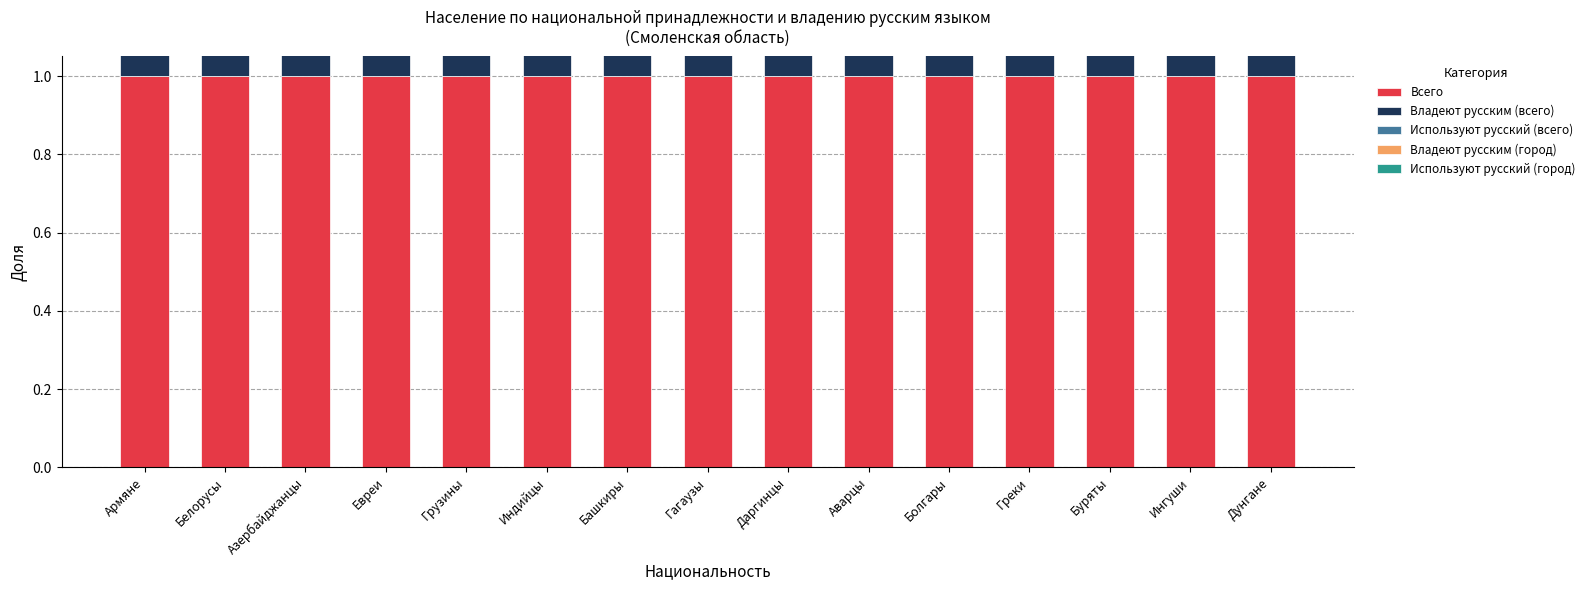

Reading right to left, transcribe all the data shown in this chart.

Всего: Дунгане=1.0	Ингуши=1.0	Буряты=1.0	Греки=1.0	Болгары=1.0	Аварцы=1.0	Даргинцы=1.0	Гагаузы=1.0	Башкиры=1.0	Индийцы=1.0	Грузины=1.0	Евреи=1.0	Азербайджанцы=1.0	Белорусы=1.0	Армяне=1.0
Владеют русским (всего): Дунгане=1.0	Ингуши=1.0	Буряты=1.0	Греки=1.0	Болгары=1.0	Аварцы=1.0	Даргинцы=1.0	Гагаузы=1.0	Башкиры=1.0	Индийцы=0.9	Грузины=1.0	Евреи=1.0	Азербайджанцы=1.0	Белорусы=1.0	Армяне=1.0
Используют русский (всего): Дунгане=1.0	Ингуши=1.0	Буряты=1.0	Греки=1.0	Болгары=1.0	Аварцы=1.0	Даргинцы=1.0	Гагаузы=1.0	Башкиры=1.0	Индийцы=0.8	Грузины=1.0	Евреи=1.0	Азербайджанцы=0.9	Белорусы=1.0	Армяне=1.0
Владеют русским (город): Дунгане=0.3	Ингуши=0.7	Буряты=0.6	Греки=0.7	Болгары=0.5	Аварцы=0.7	Даргинцы=0.8	Гагаузы=0.3	Башкиры=0.7	Индийцы=0.9	Грузины=0.6	Евреи=0.9	Азербайджанцы=0.7	Белорусы=0.7	Армяне=0.7
Используют русский (город): Дунгане=0.3	Ингуши=0.7	Буряты=0.6	Греки=0.7	Болгары=0.5	Аварцы=0.7	Даргинцы=0.8	Гагаузы=0.3	Башкиры=0.7	Индийцы=0.8	Грузины=0.6	Евреи=0.9	Азербайджанцы=0.7	Белорусы=0.7	Армяне=0.7